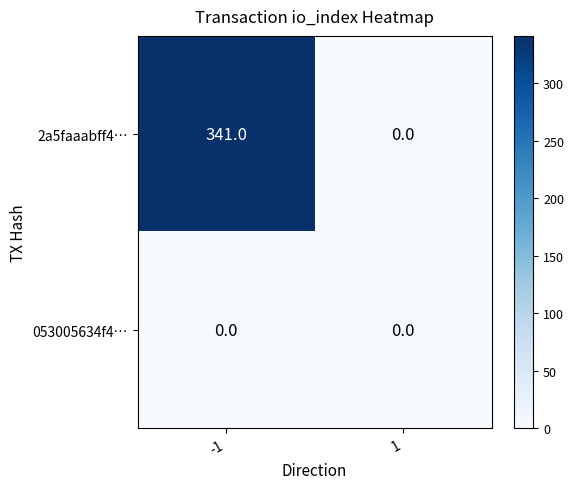

Rank the series by their average value, from lowest to highest.

053005634f4…, 2a5faaabff4…